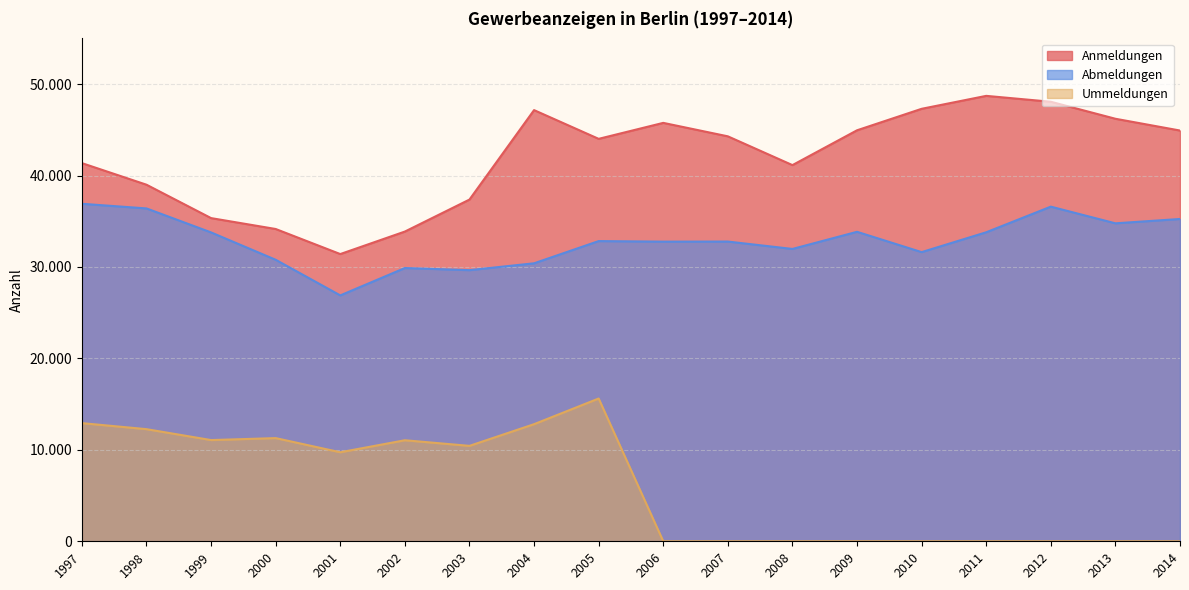

What is the maximum value shown in the chart?

48716